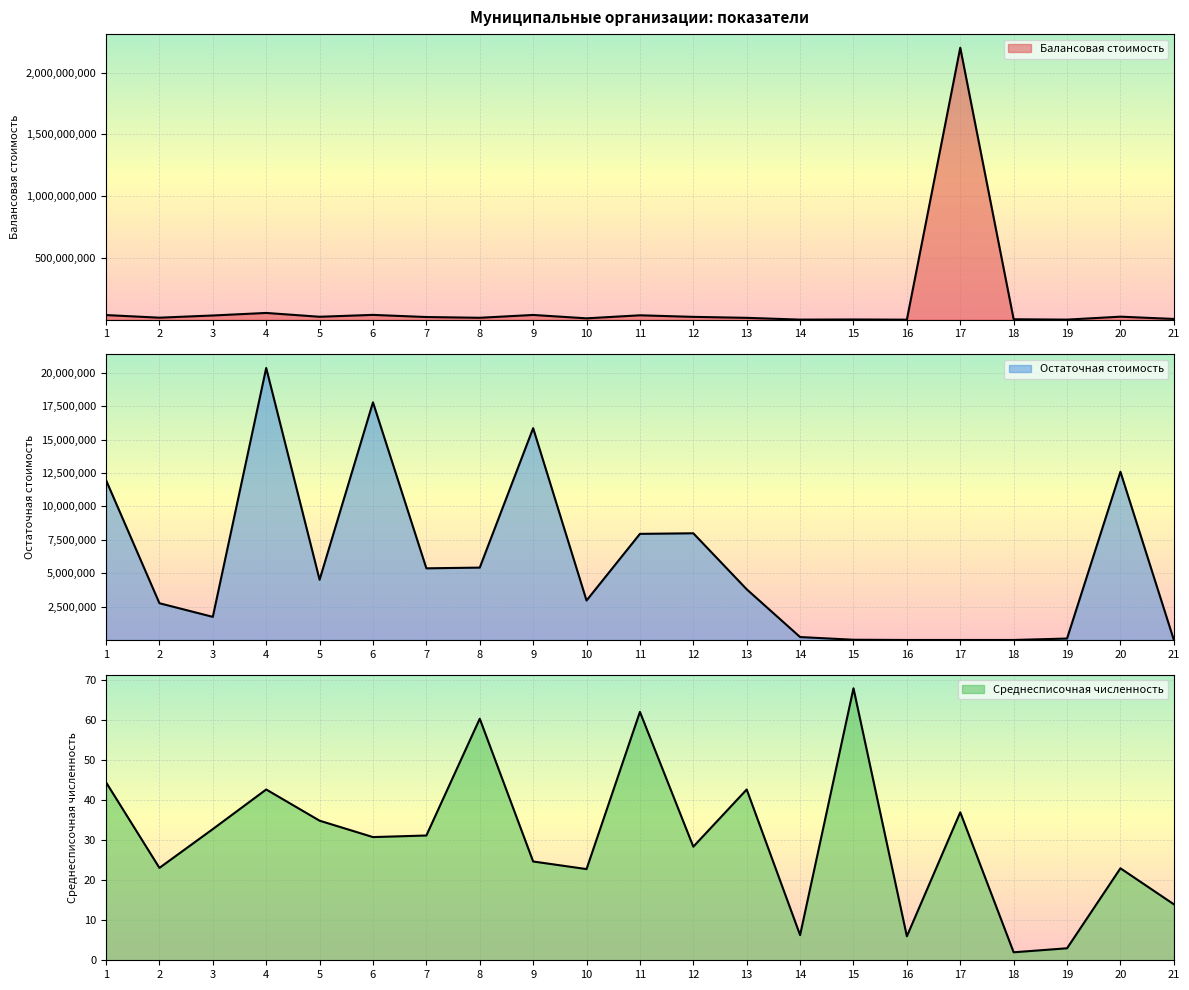

List the labels in order of Среднесписочная численность value, smallest first.

18, 19, 16, 14, 21, 10, 20, 2, 9, 12, 6, 7, 3, 5, 17, 4, 13, 1, 8, 11, 15